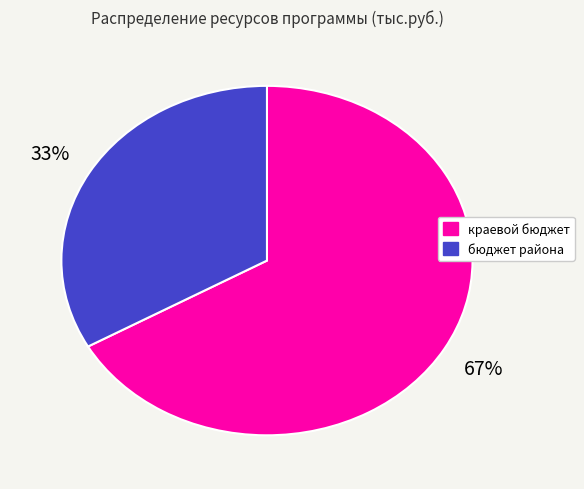

Is there any slice that represents more than half of the pie?

Yes